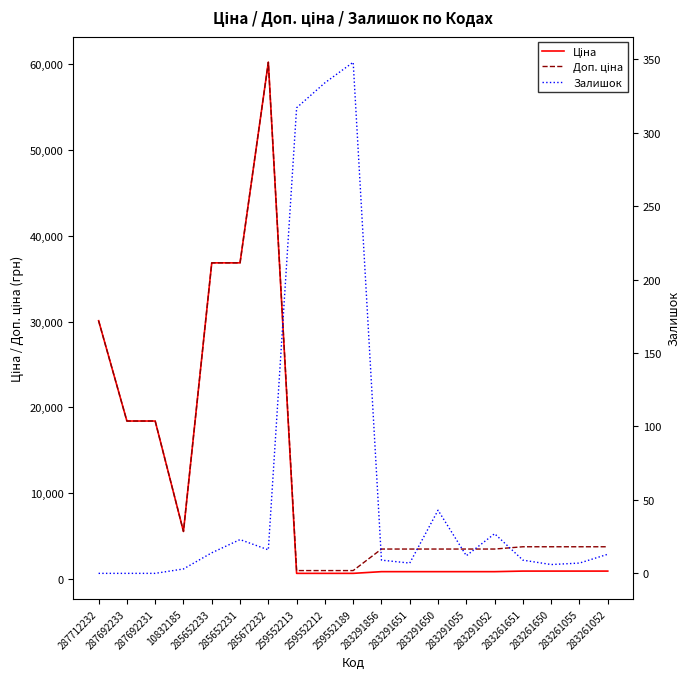

At 283261052, list the series in order from largest to smallest.

Доп. ціна, Ціна, Залишок